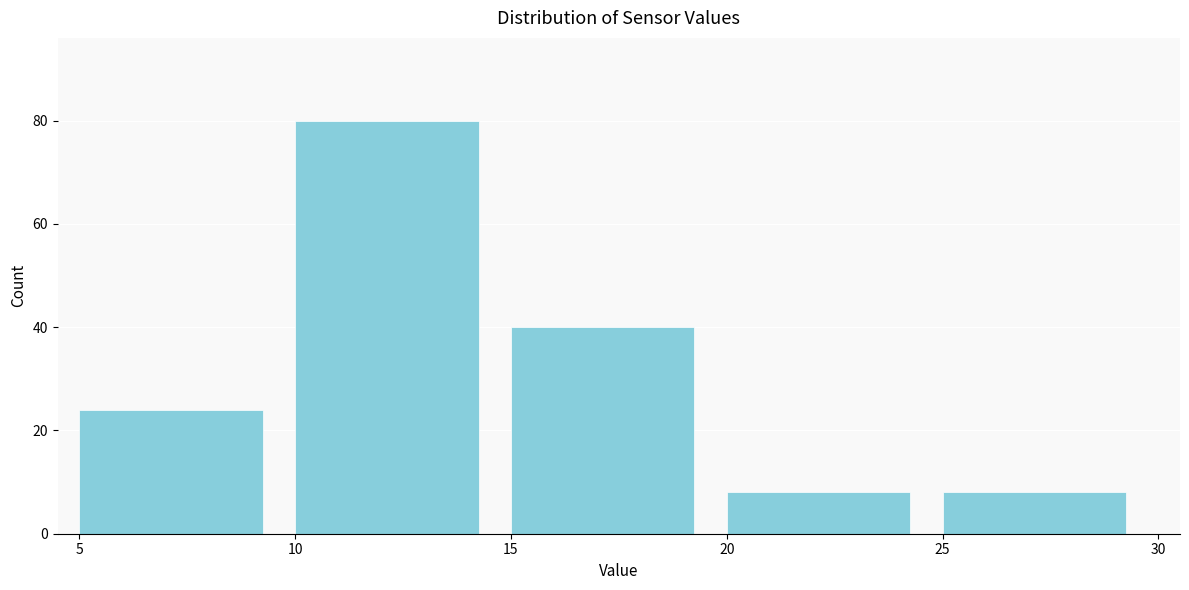

Reading left to right, list every bar in this chart as the range it spans on the x-axis followed by its height. The values are not printed on the chart, so give them approximately, as read against the axis.

5 to 10: 24
10 to 15: 80
15 to 20: 40
20 to 25: 8
25 to 30: 8